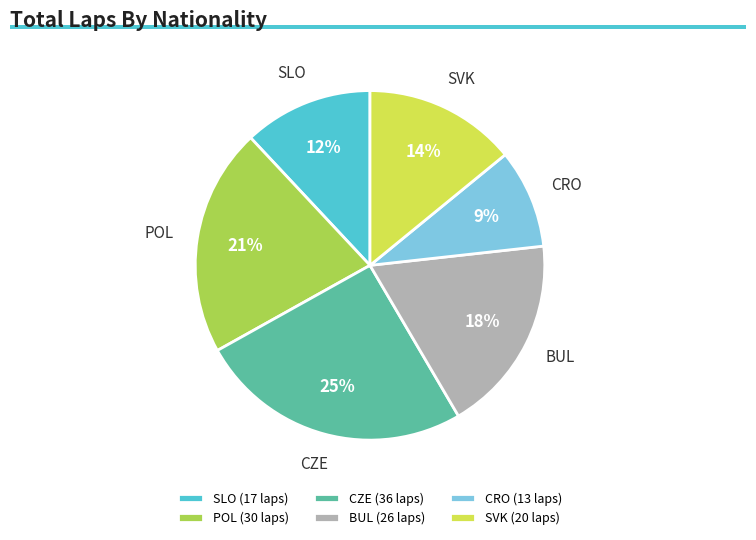

To the nearest percent, what portion does CZE represent?

25%